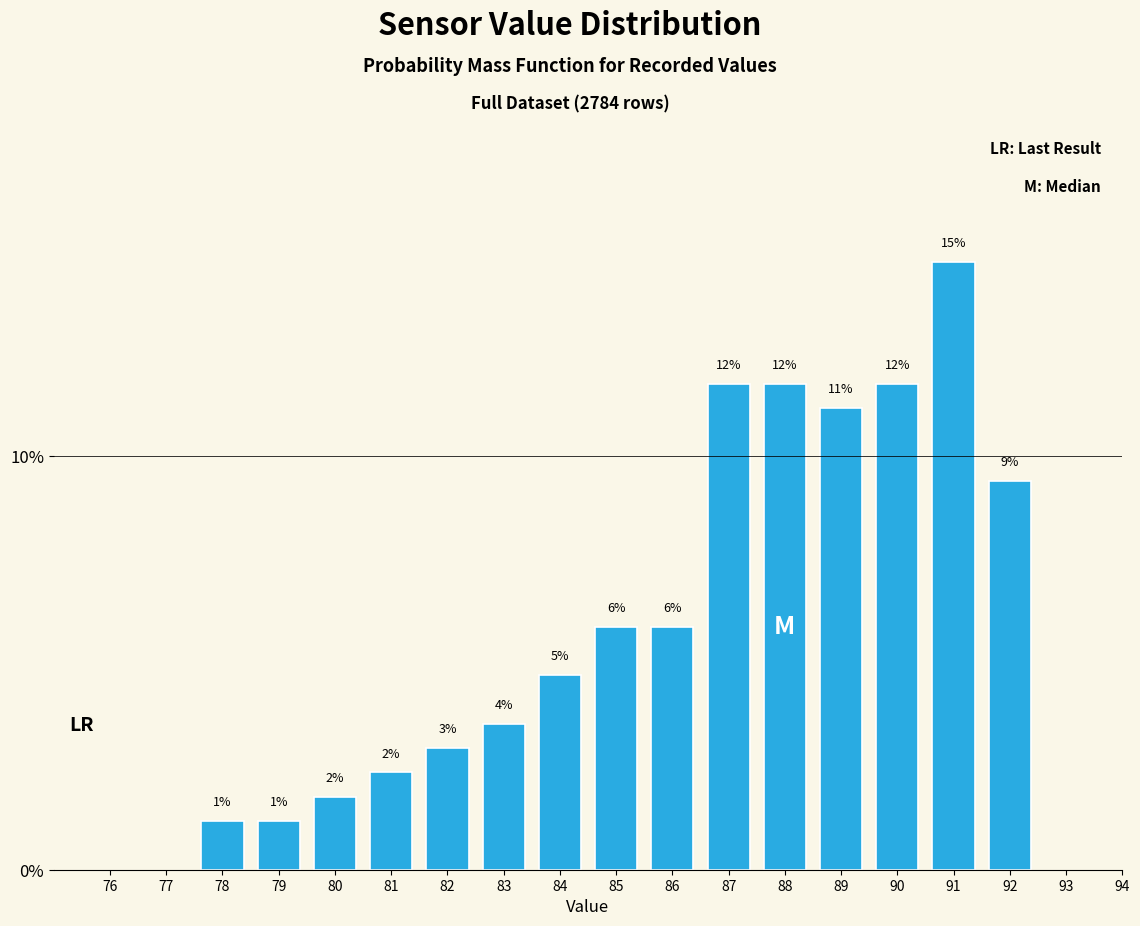

How many bars are there in total?

15